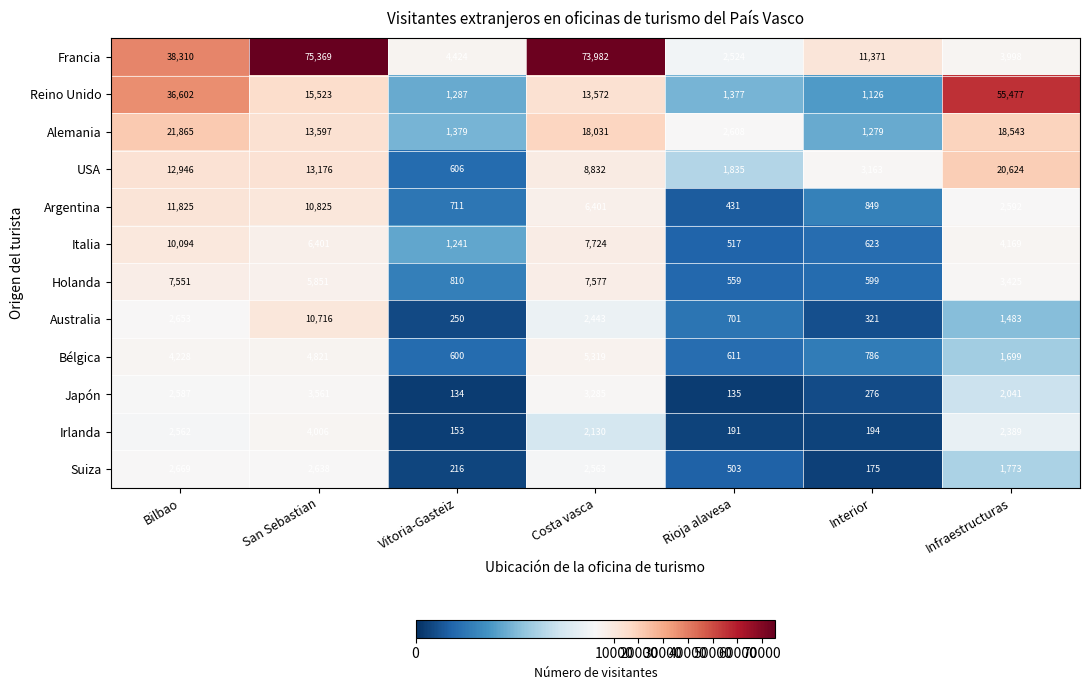

List the labels in order of Reino Unido value, largest first.

Infraestructuras, Bilbao, San Sebastian, Costa vasca, Rioja alavesa, Vitoria-Gasteiz, Interior